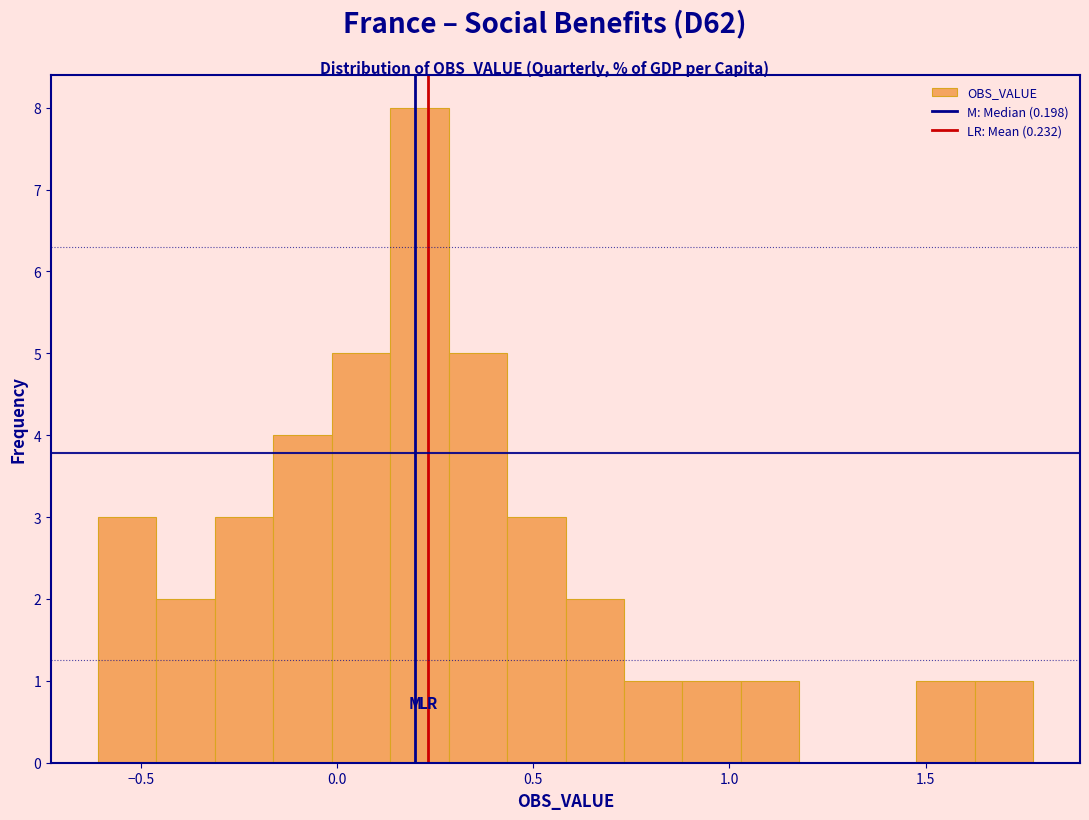

Around what value on the x-axis is the tallest bar? Give the approximate position of its centre, as read against the axis.

0.20